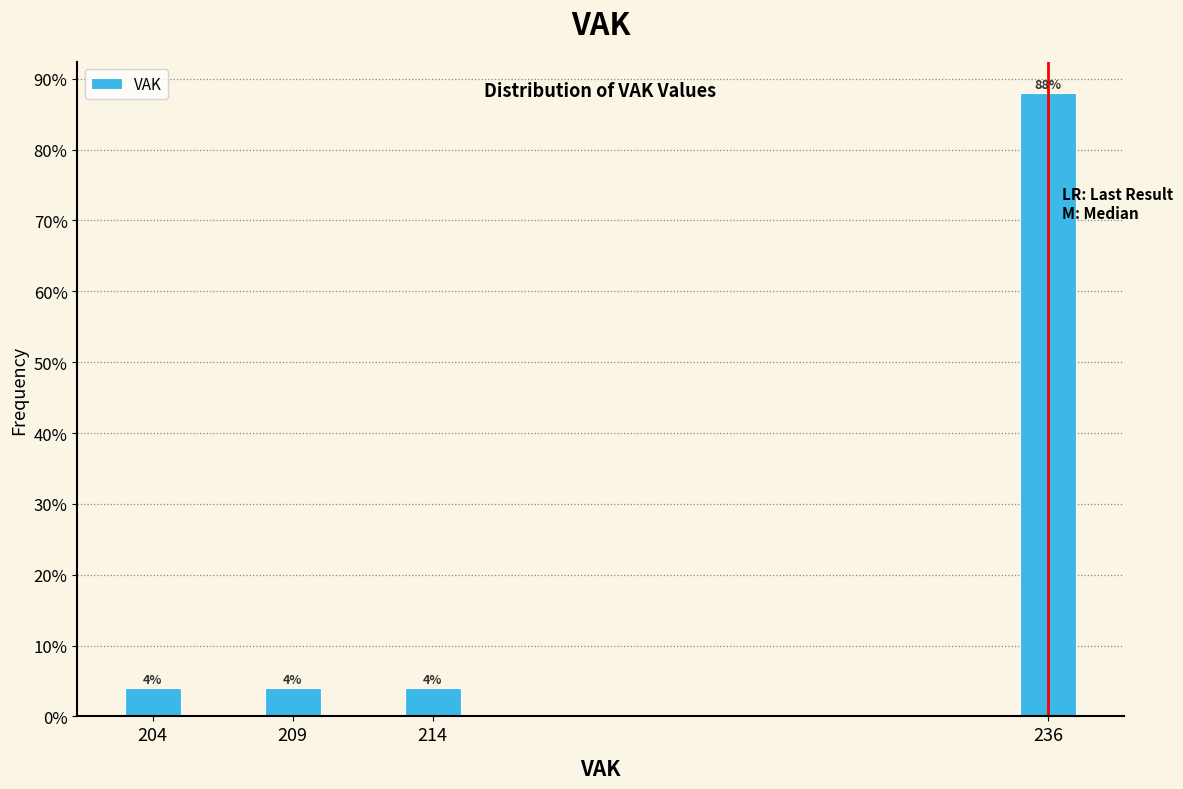

Reading left to right, transcribe all the data shown in this chart.

4	4	4	88